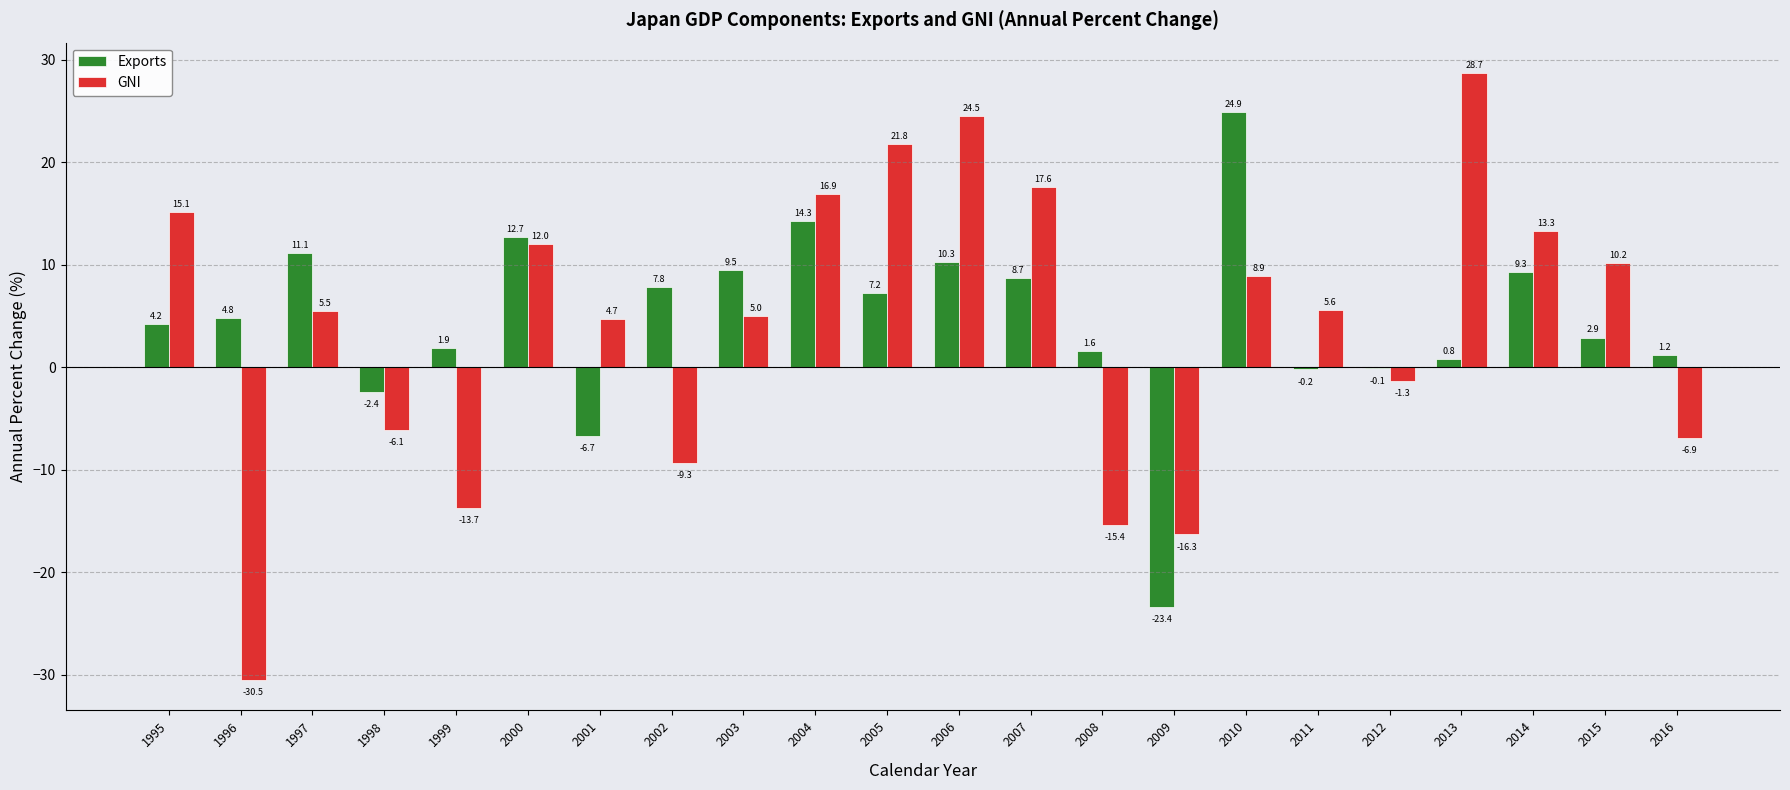

Reading left to right, what are all the values shown in this chart?

Exports: 1995=4.2	1996=4.8	1997=11.1	1998=-2.4	1999=1.9	2000=12.7	2001=-6.7	2002=7.8	2003=9.5	2004=14.3	2005=7.2	2006=10.3	2007=8.7	2008=1.6	2009=-23.4	2010=24.9	2011=-0.2	2012=-0.1	2013=0.8	2014=9.3	2015=2.9	2016=1.2
GNI: 1995=15.1	1996=-30.5	1997=5.5	1998=-6.1	1999=-13.7	2000=12.0	2001=4.7	2002=-9.3	2003=5.0	2004=16.9	2005=21.8	2006=24.5	2007=17.6	2008=-15.4	2009=-16.3	2010=8.9	2011=5.6	2012=-1.3	2013=28.7	2014=13.3	2015=10.2	2016=-6.9